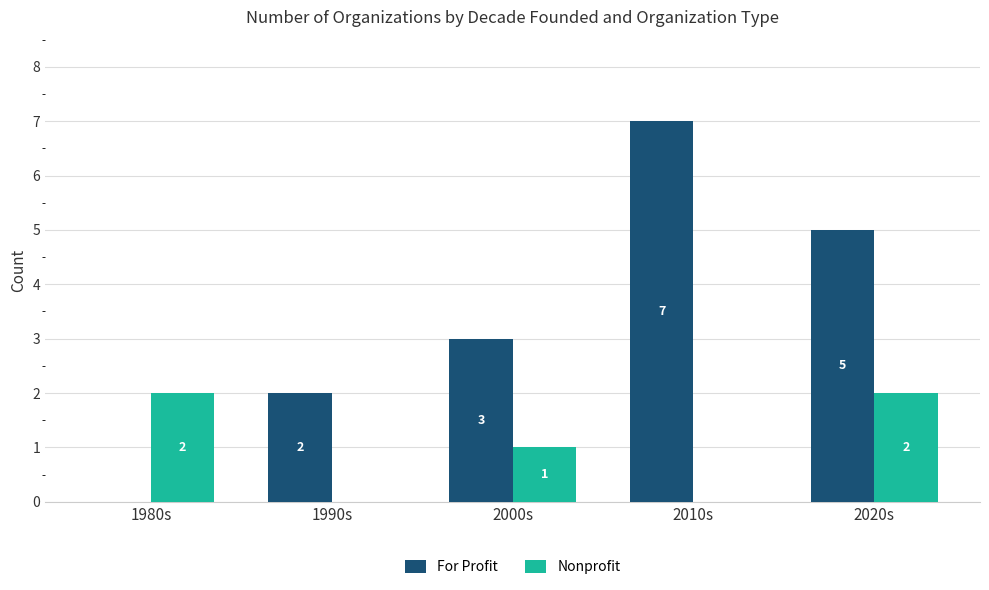

What is the sum of all Nonprofit values?

5